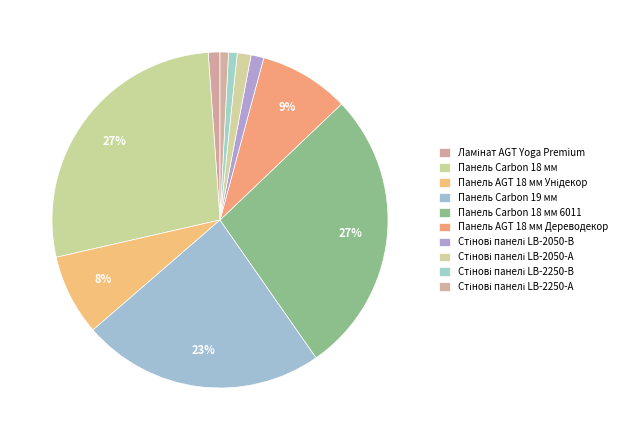

The Стінові панелі LB-2050-В slice represents 1% of the pie. True or false?

True